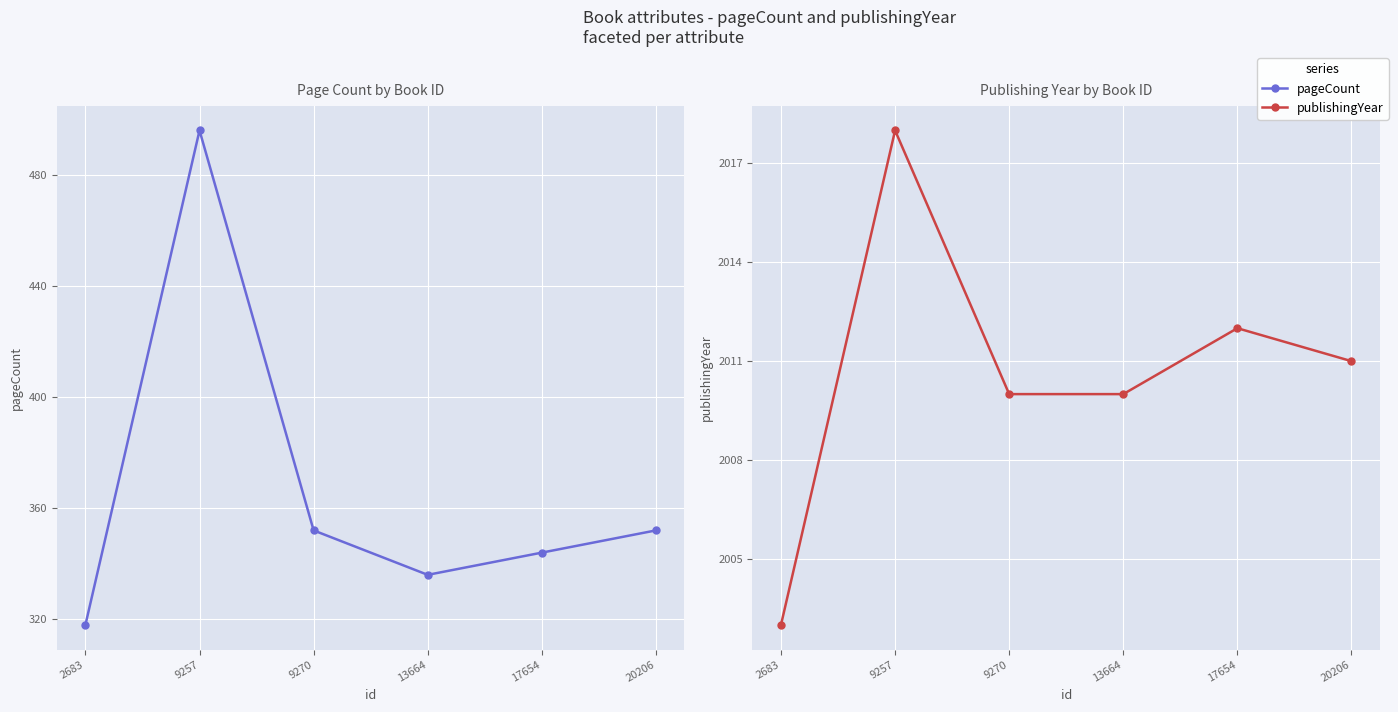

How many interior local peaks does the publishingYear series have?

2